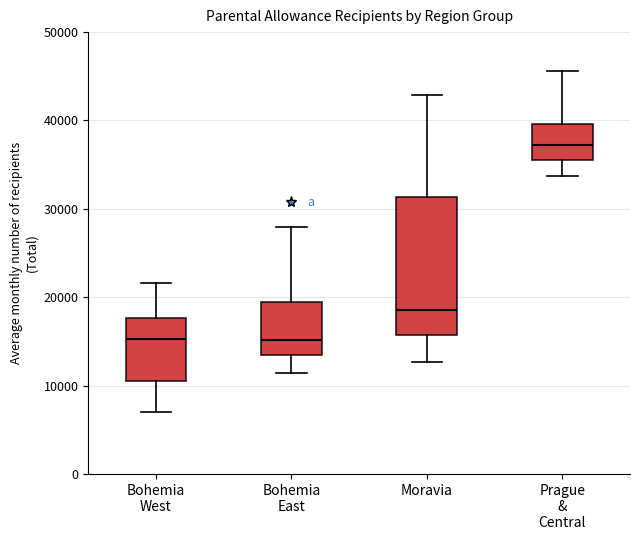

Where is the upper edge of the box for Prague & Central on the y-axis? The values are not printed on the chart, so give them approximately, as read against the axis.

40000